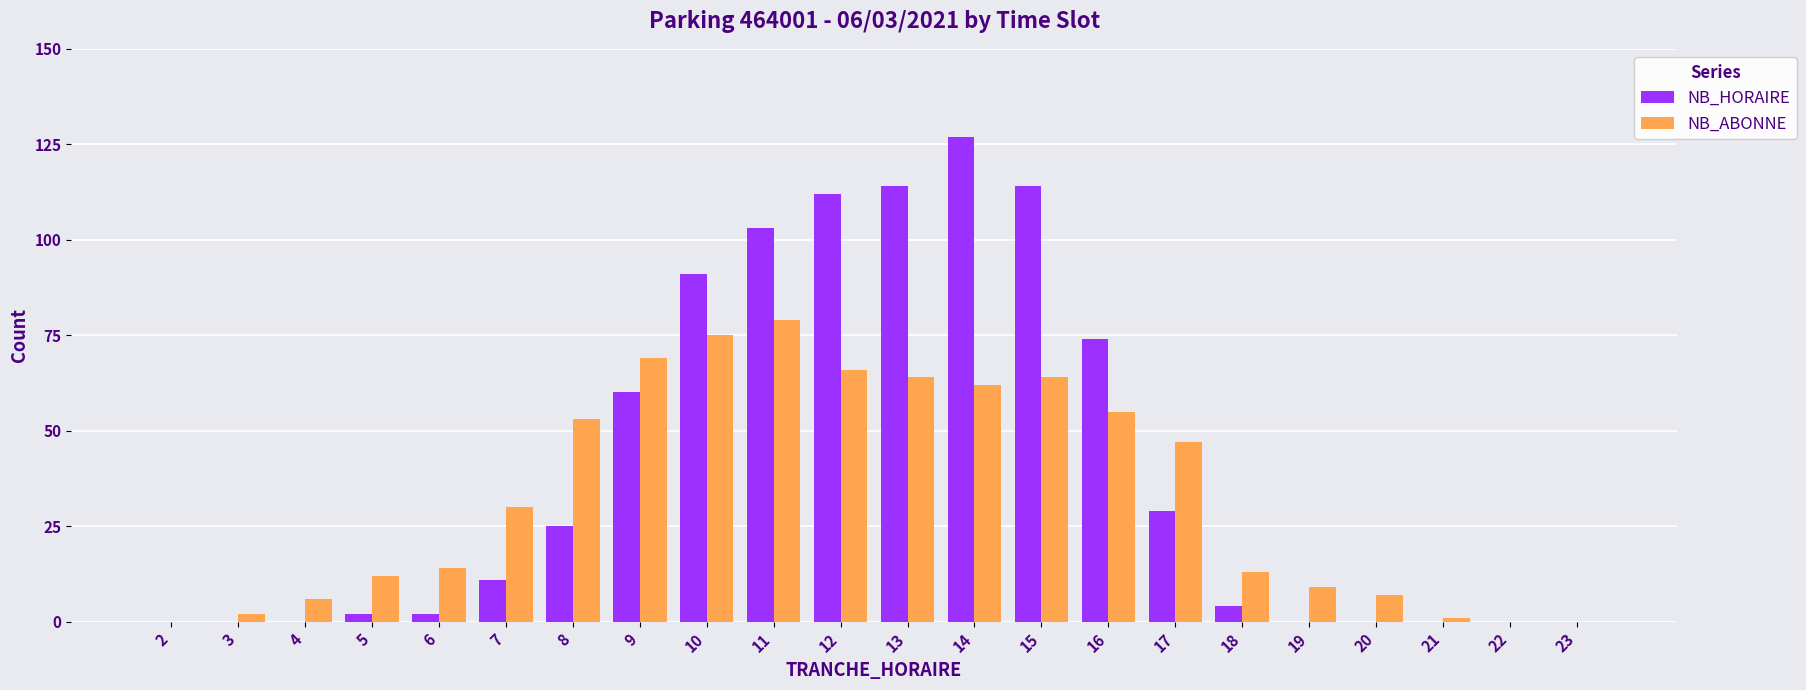

What is the sum of all NB_ABONNE values?

728